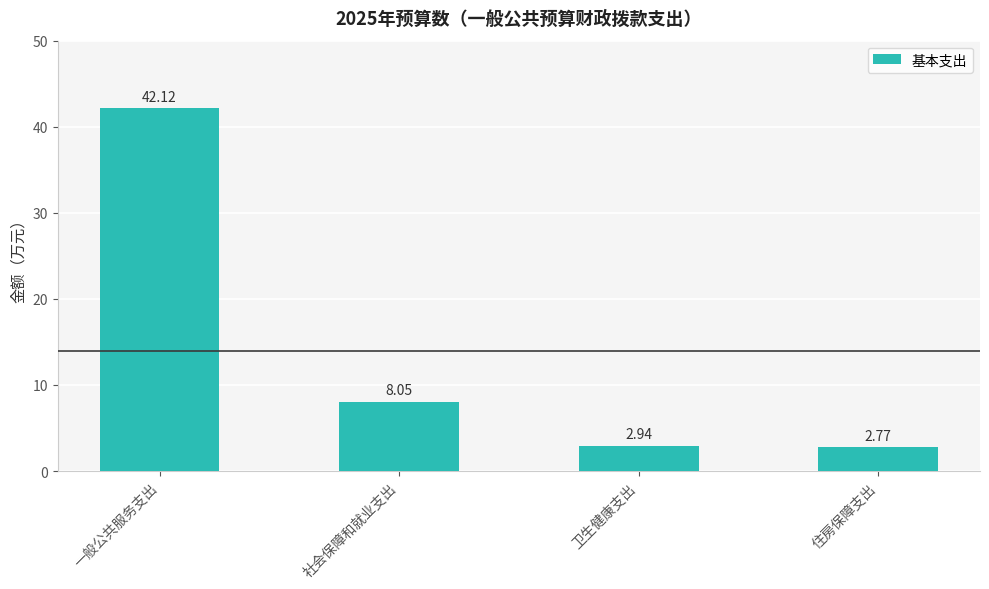

What is the label of the 4th bar from the right?

一般公共服务支出